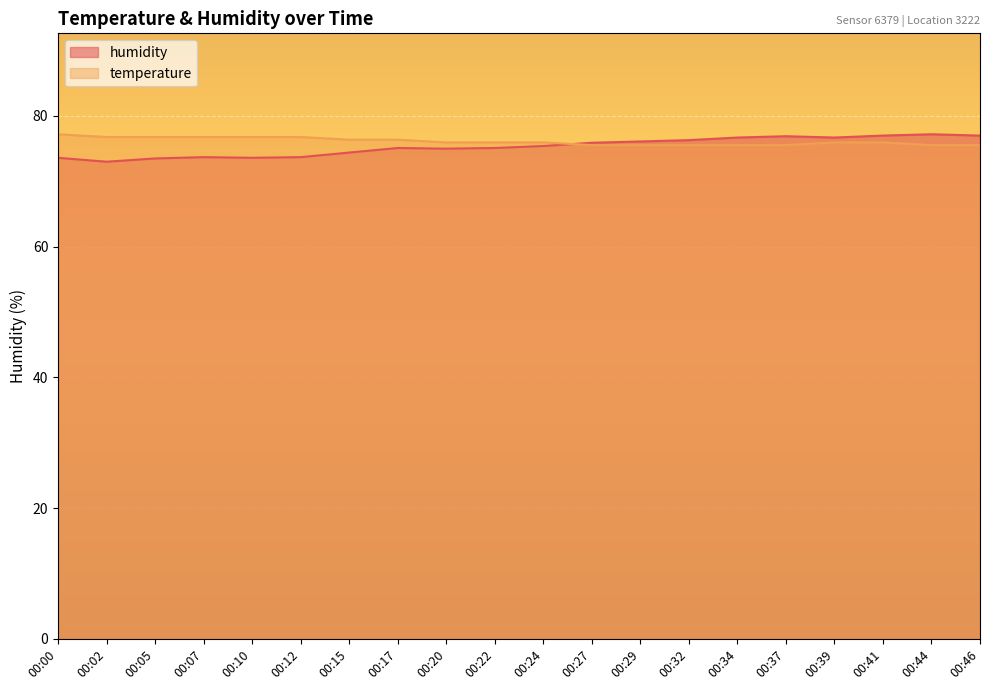

At how many categories does at least one series exceed 73?

20